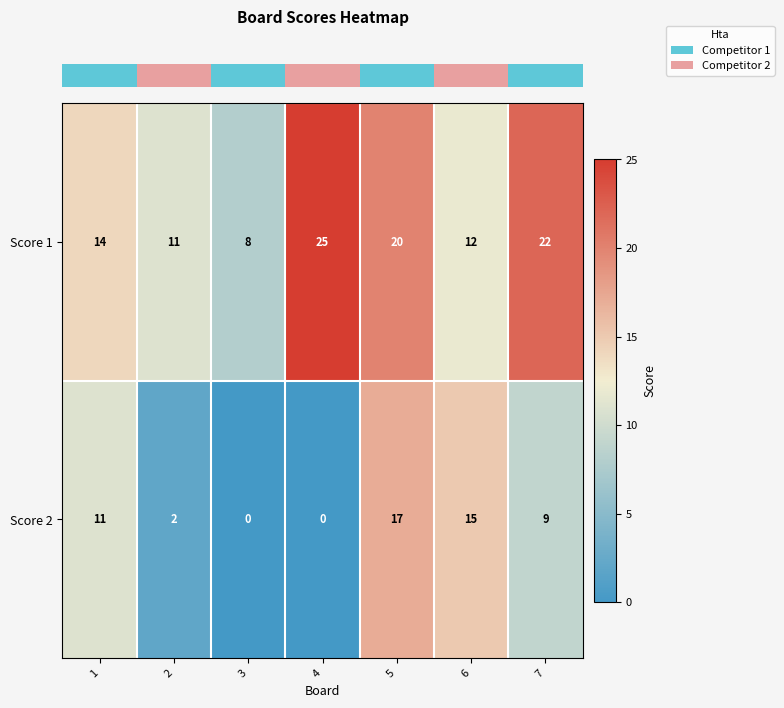

The Score 1 series shows 19 at 1. True or false?

False